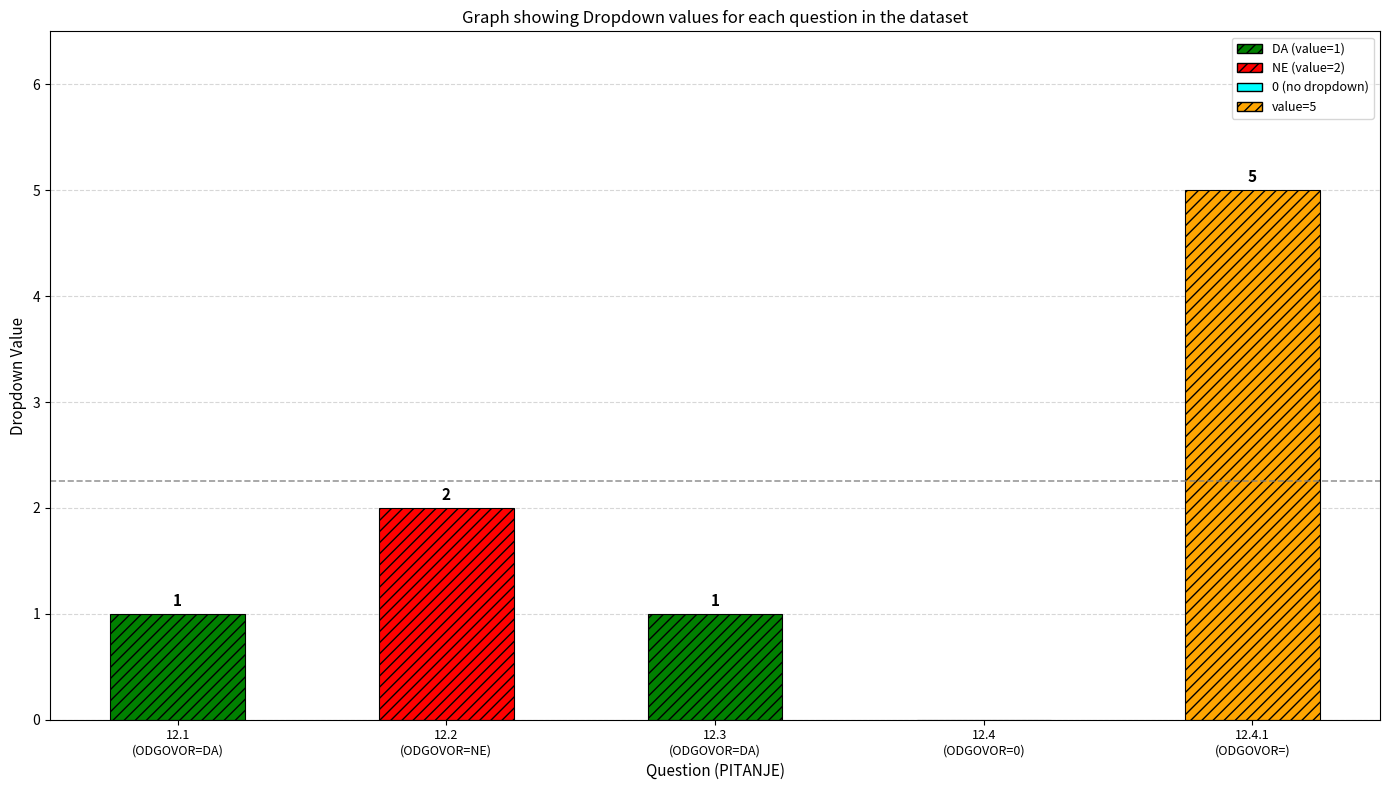

What is the sum of the values at  and DA?

6